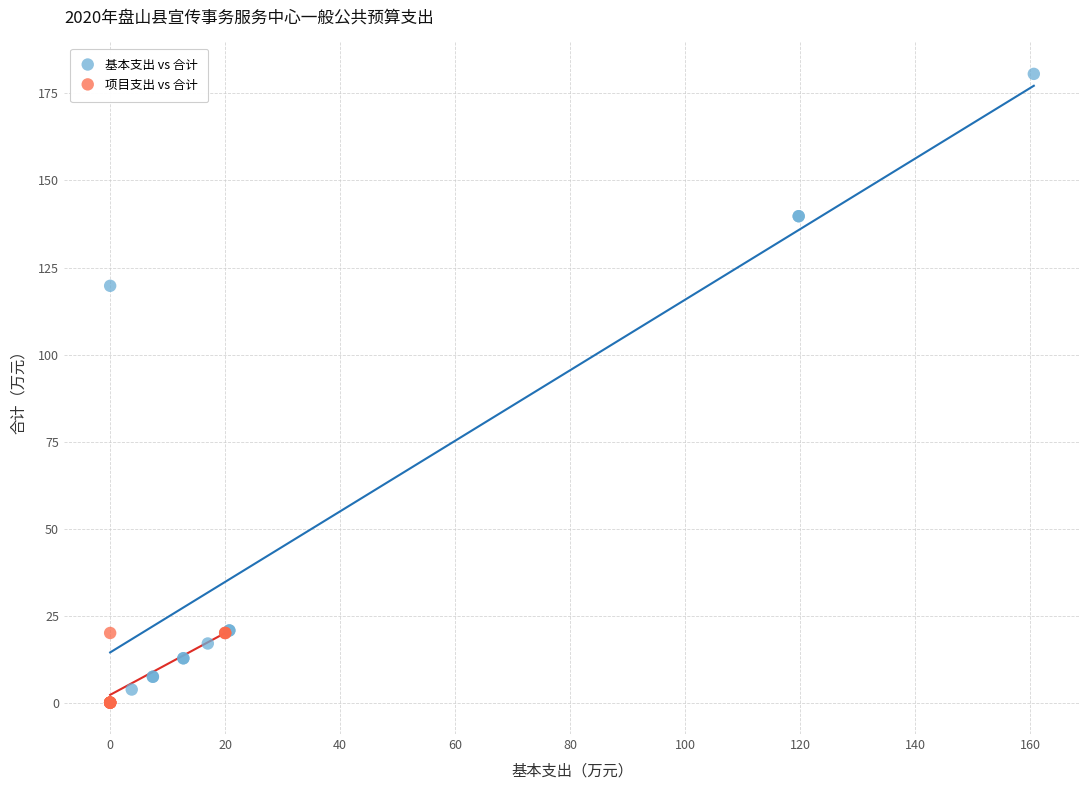

Which series has the widest spread of Y values?

基本支出 vs 合计